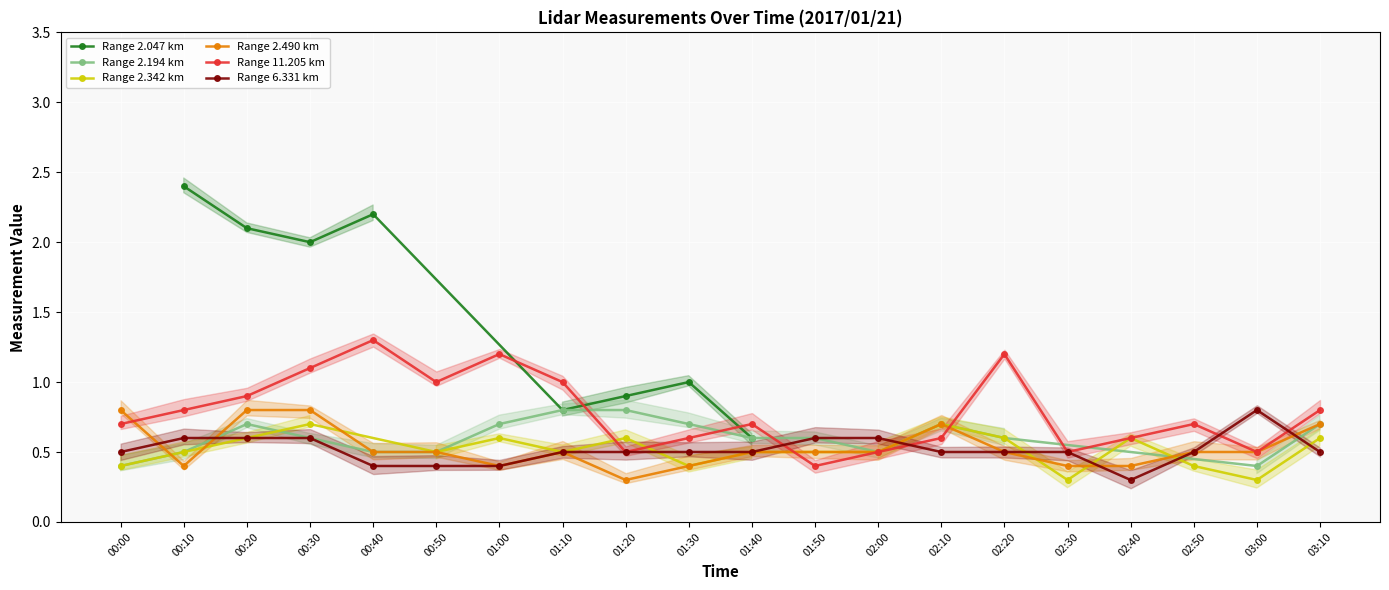

At which category does the chart reach its minimum across all series?

01:20